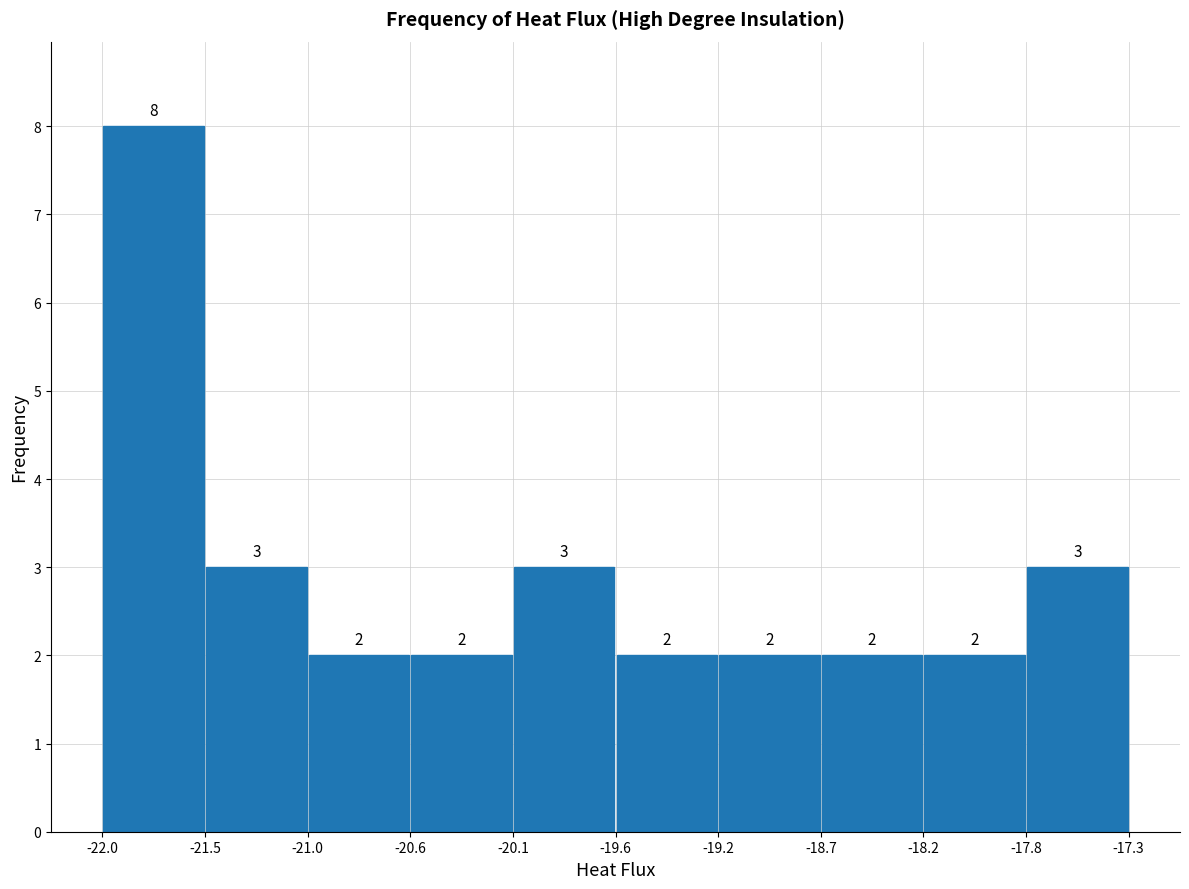

Reading left to right, list every bar in this chart as the range it spans on the x-axis followed by its height.

-22.0 to -21.5: 8
-21.5 to -21.0: 3
-21.0 to -20.6: 2
-20.6 to -20.1: 2
-20.1 to -19.6: 3
-19.6 to -19.2: 2
-19.2 to -18.7: 2
-18.7 to -18.2: 2
-18.2 to -17.8: 2
-17.8 to -17.3: 3